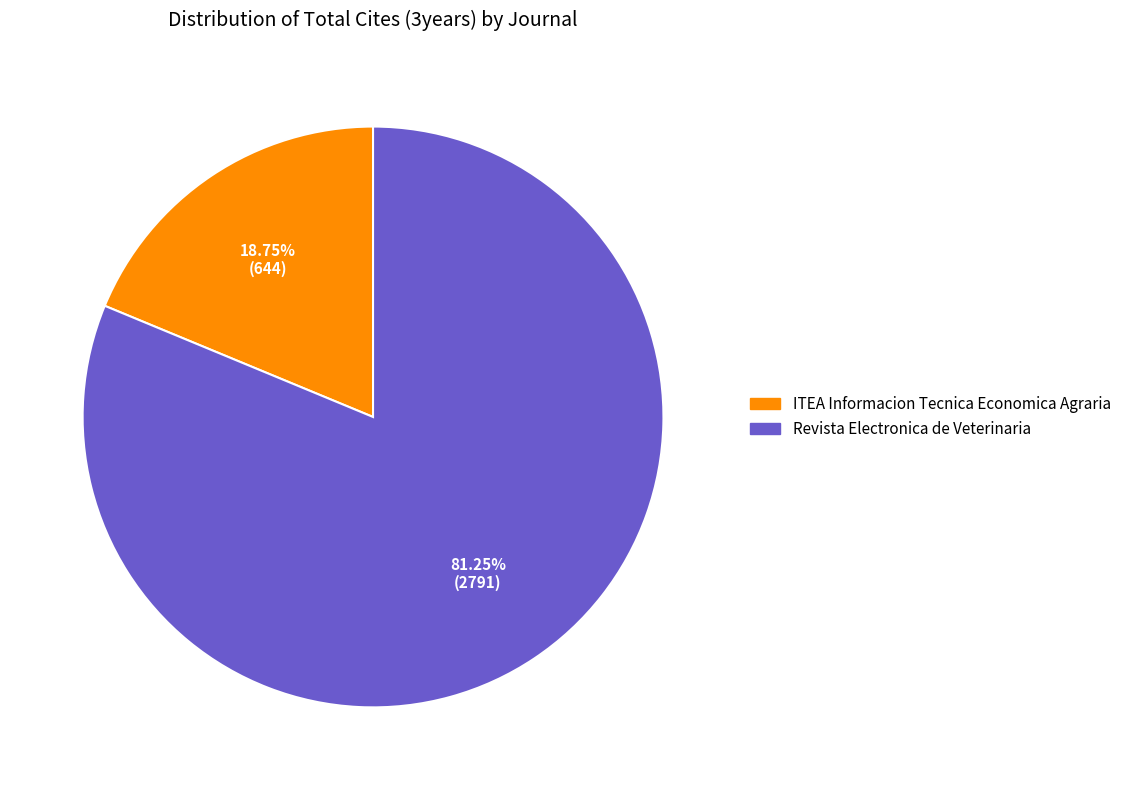

True or false: ITEA Informacion Tecnica Economica Agraria accounts for 24% of the total.

False